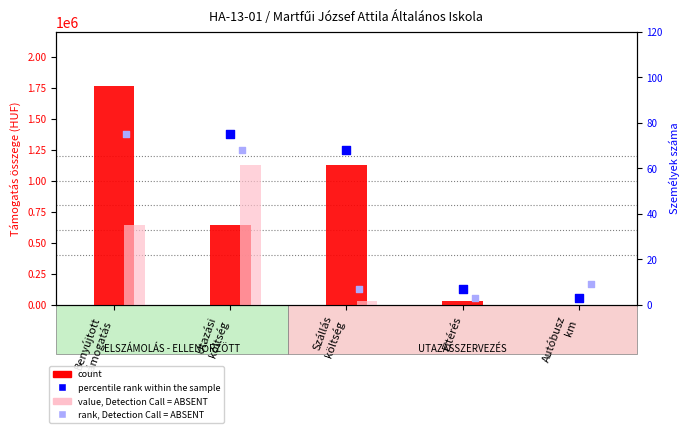

Which series reaches the minimum Y coordinate?

percentile rank within the sample